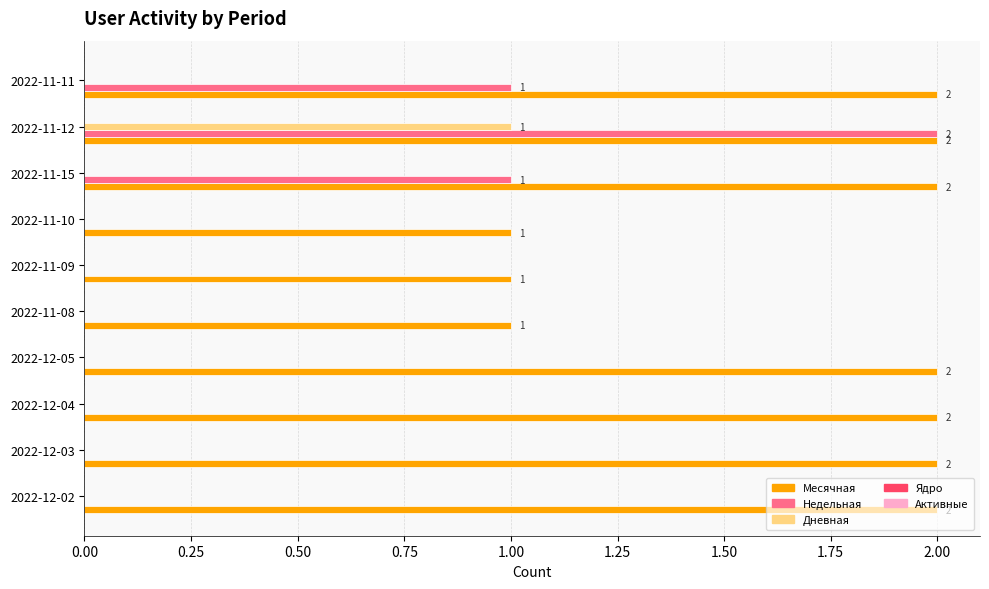

The Месячная series shows 2 at 2022-11-12. True or false?

True